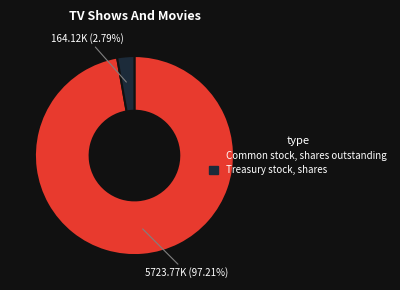

Is there a majority slice in this chart?

Yes